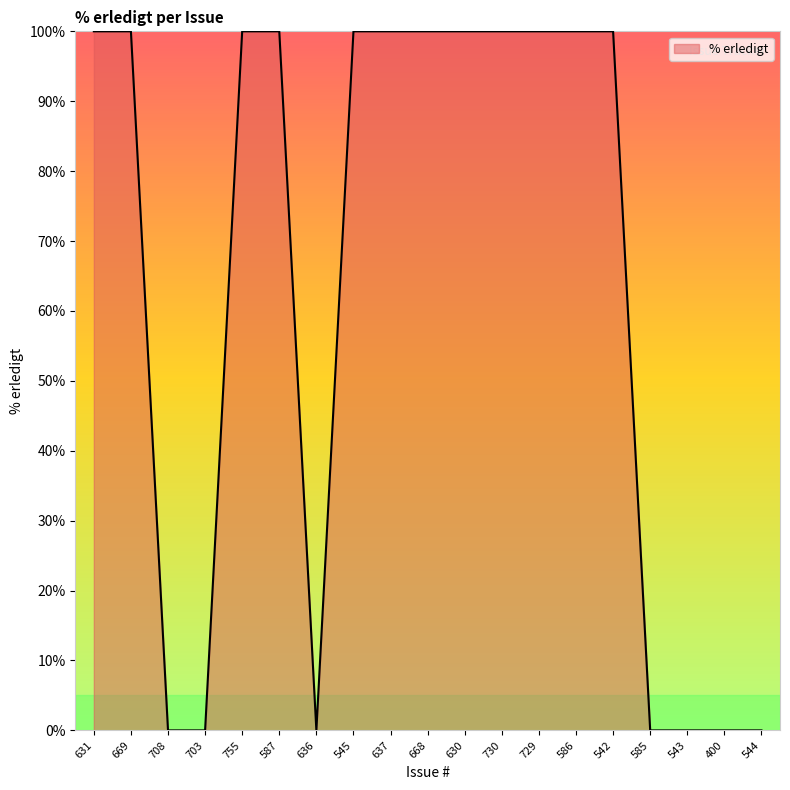

What is the greatest value displayed?

100